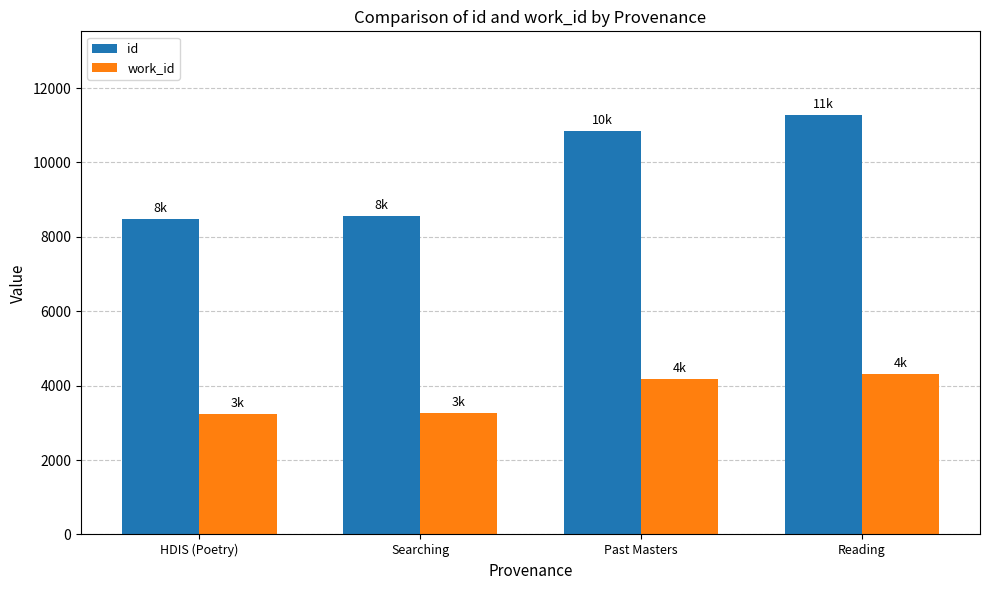

Is the value of work_id at Searching greater than the value of id at HDIS (Poetry)?

No